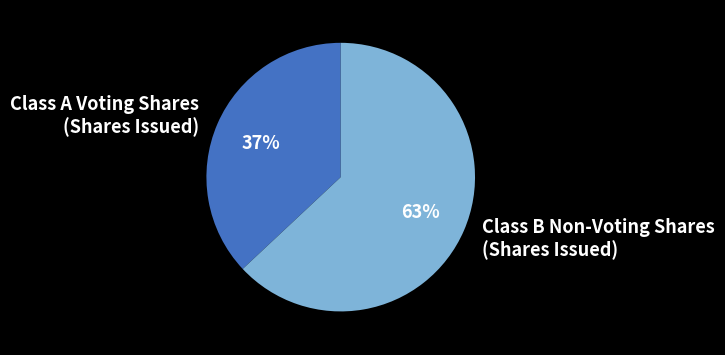

Combined, do Class A Voting Shares (Shares Issued) and Class B Non-Voting Shares (Shares Issued) account for over 50%?

Yes